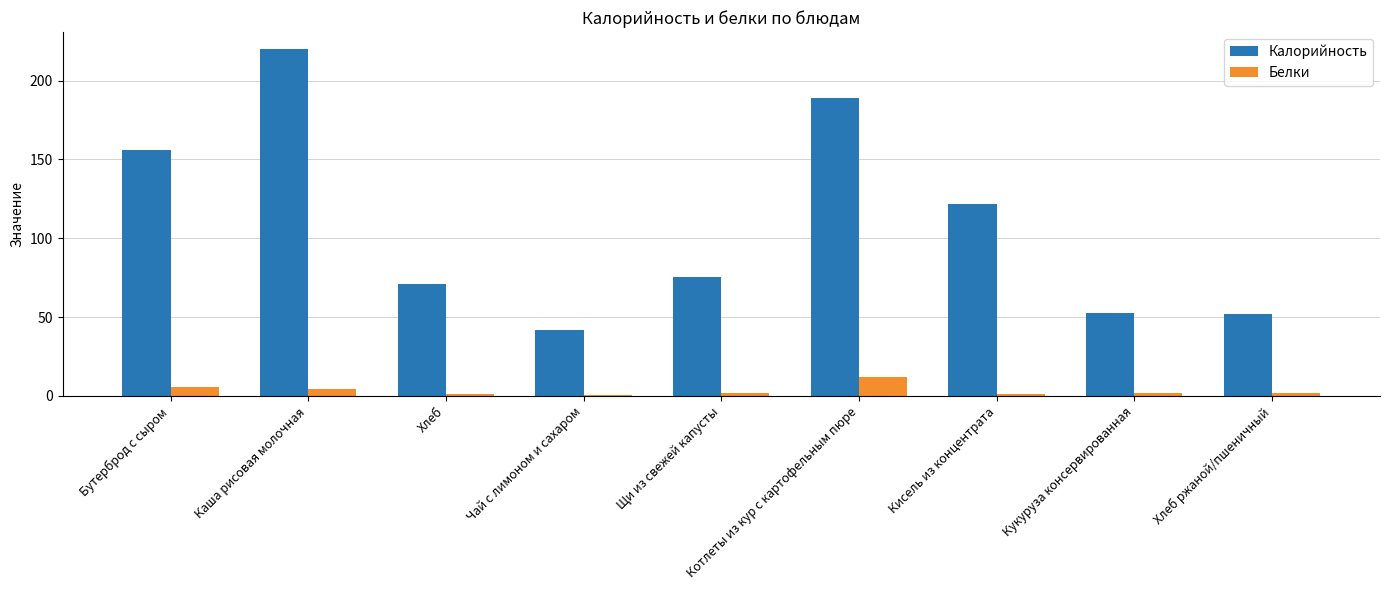

The value of Калорийность at Кукуруза консервированная is 36.1. True or false?

False